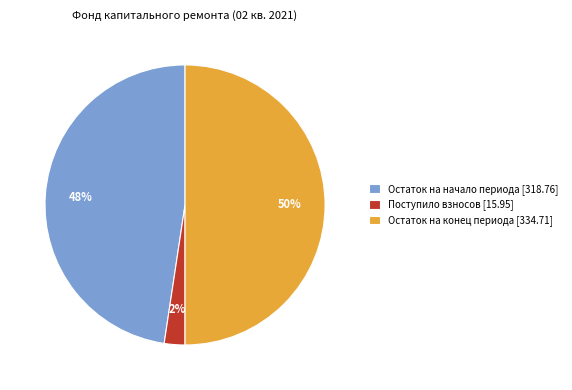

Between Остаток на начало периода [318.76] and Поступило взносов [15.95], which is larger?

Остаток на начало периода [318.76]